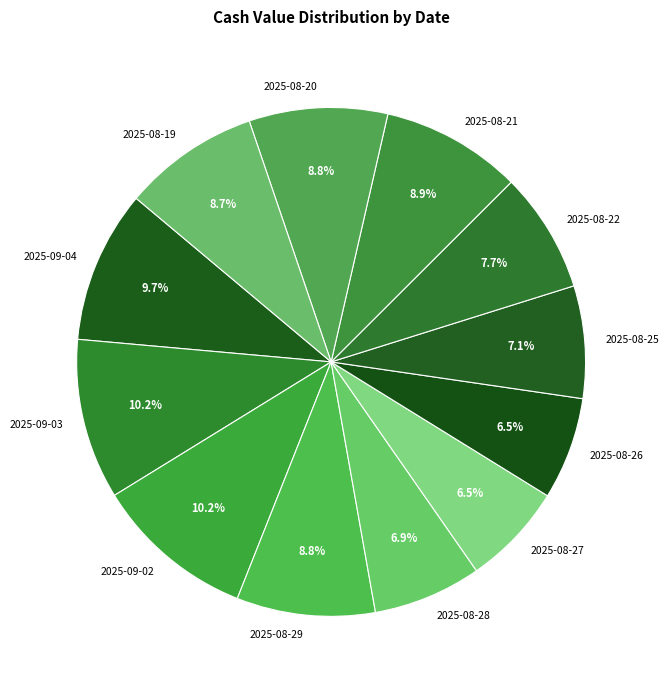

True or false: 2025-08-22 accounts for 8% of the total.

True